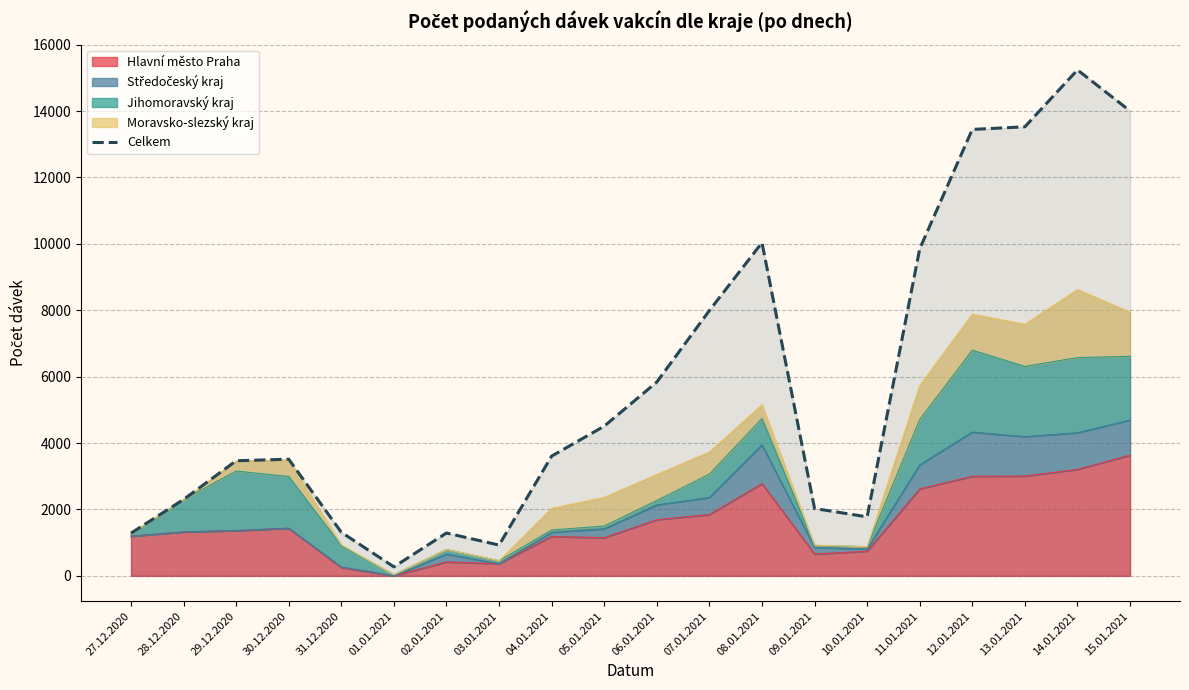

Rank the categories by value from lowest to highest.

01.01.2021, 03.01.2021, 27.12.2020, 02.01.2021, 31.12.2020, 10.01.2021, 09.01.2021, 28.12.2020, 29.12.2020, 30.12.2020, 04.01.2021, 05.01.2021, 06.01.2021, 07.01.2021, 11.01.2021, 08.01.2021, 12.01.2021, 13.01.2021, 15.01.2021, 14.01.2021